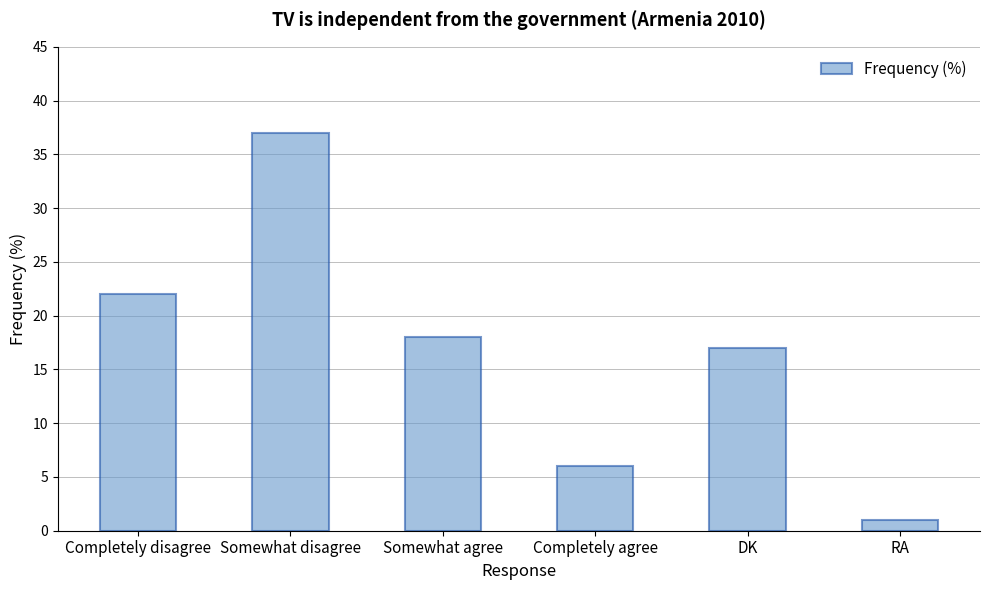

Are the bars horizontal?

No